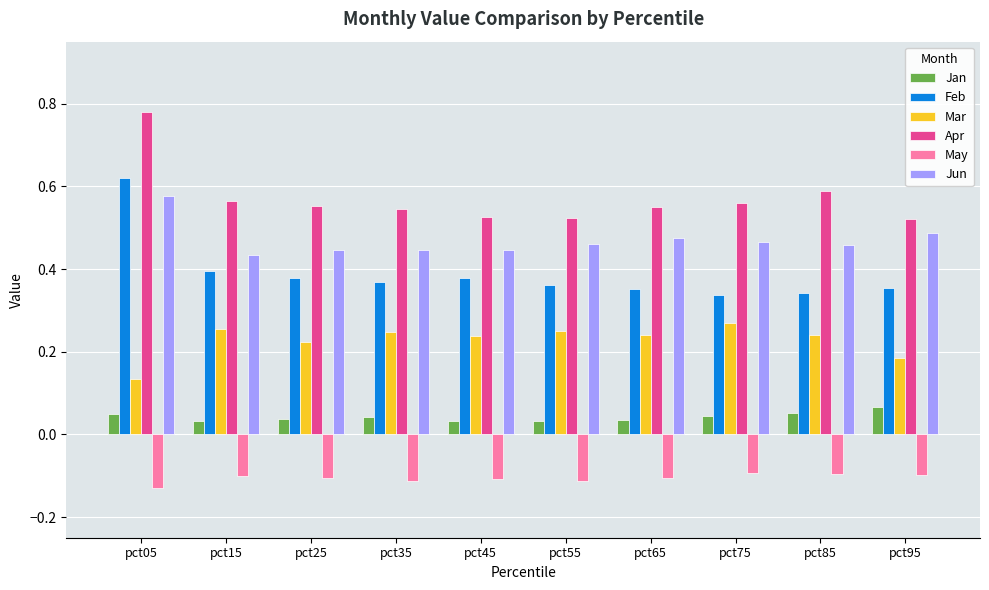

How many Apr values are between 0 and 1?

10